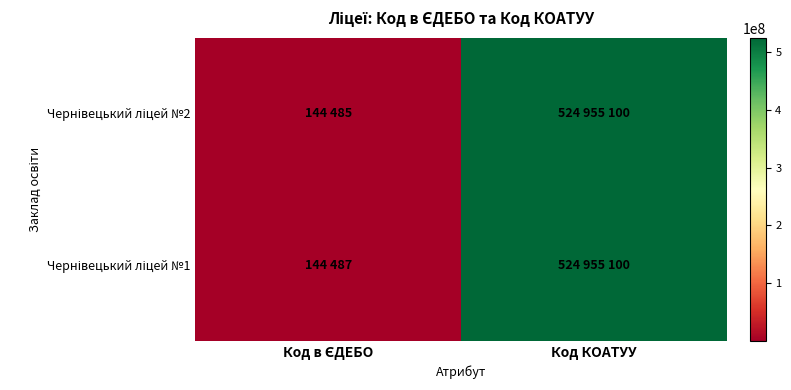

List the series in order of their overall mean, lowest first.

Чернівецький ліцей №2, Чернівецький ліцей №1